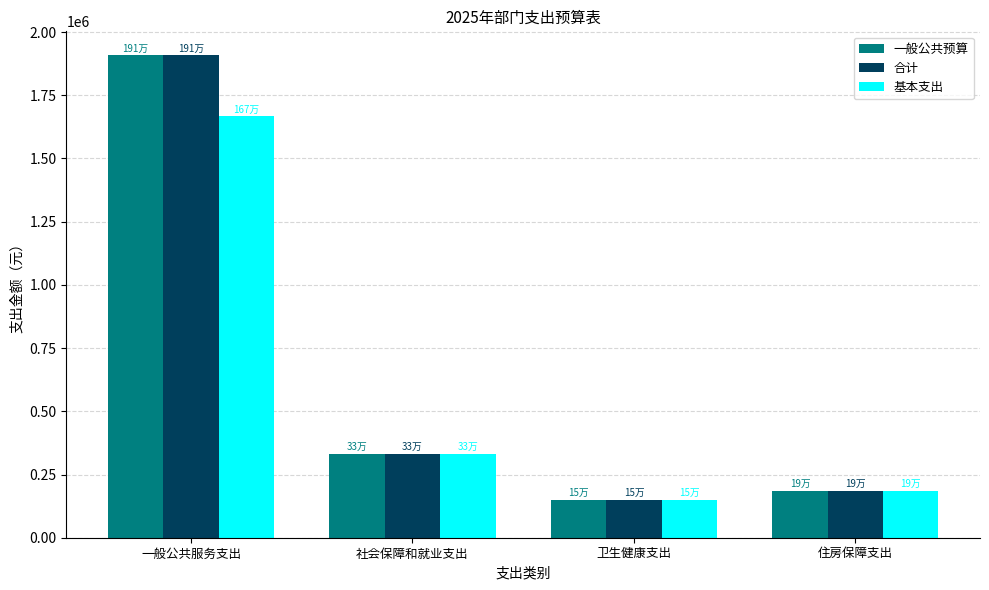

How many groups of bars are there?

4